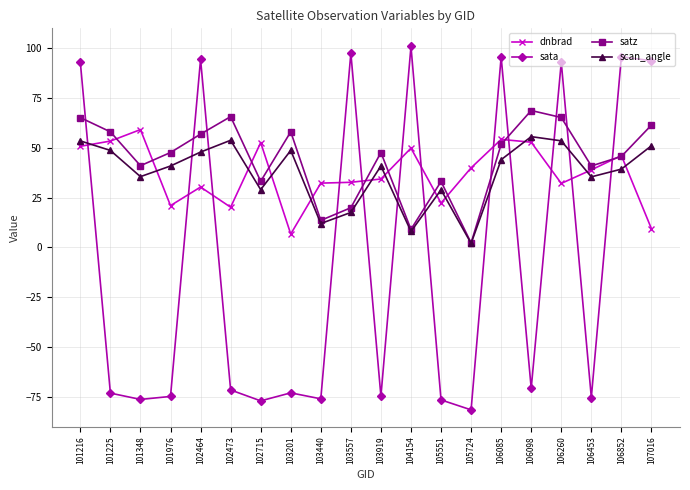

Is the value of scan_angle at 103440 greater than the value of sata at 103919?

Yes